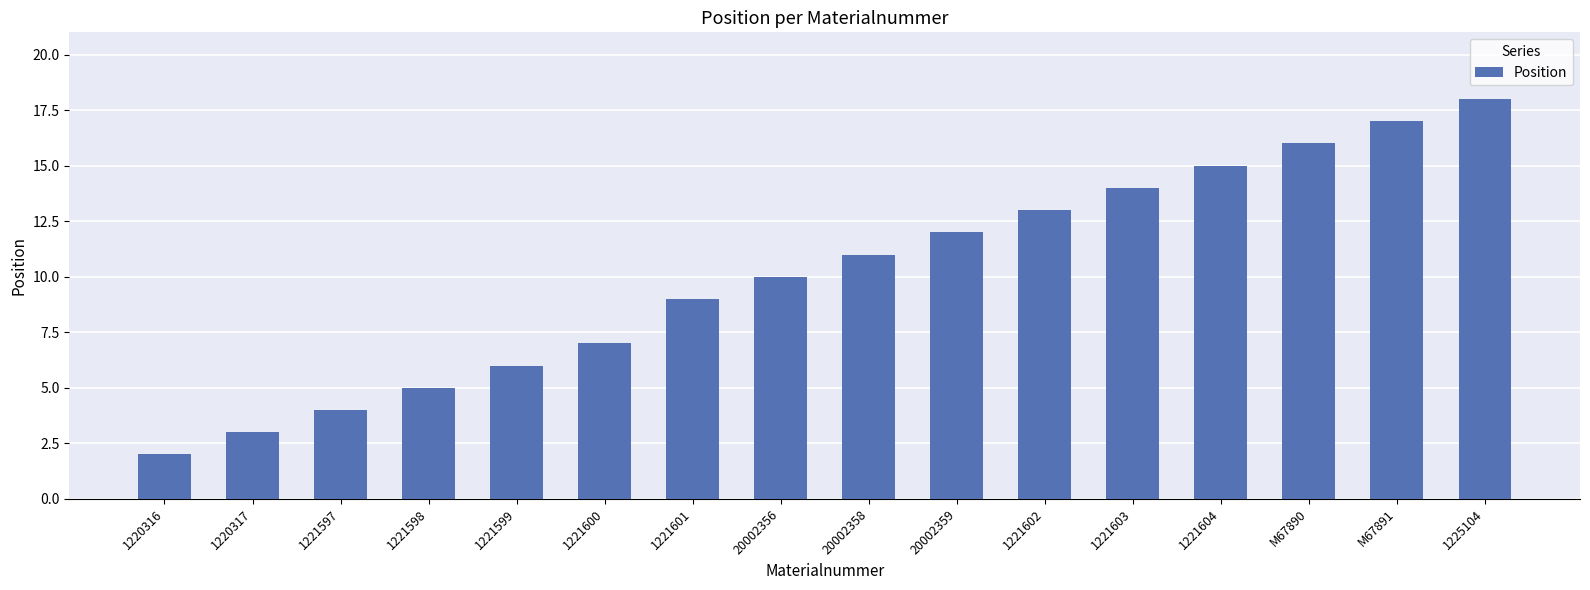

List the labels in order of value, largest first.

1225104, M67891, M67890, 1221604, 1221603, 1221602, 20002359, 20002358, 20002356, 1221601, 1221600, 1221599, 1221598, 1221597, 1220317, 1220316